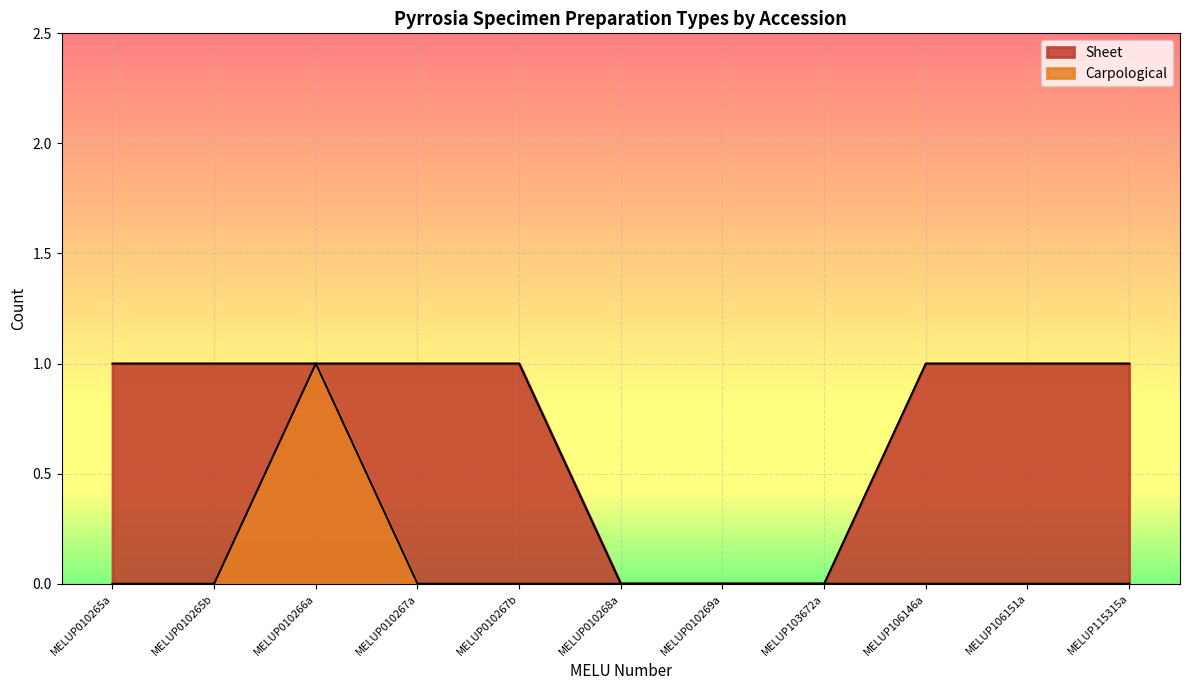

Does the chart display data point markers on the line(s)?

No